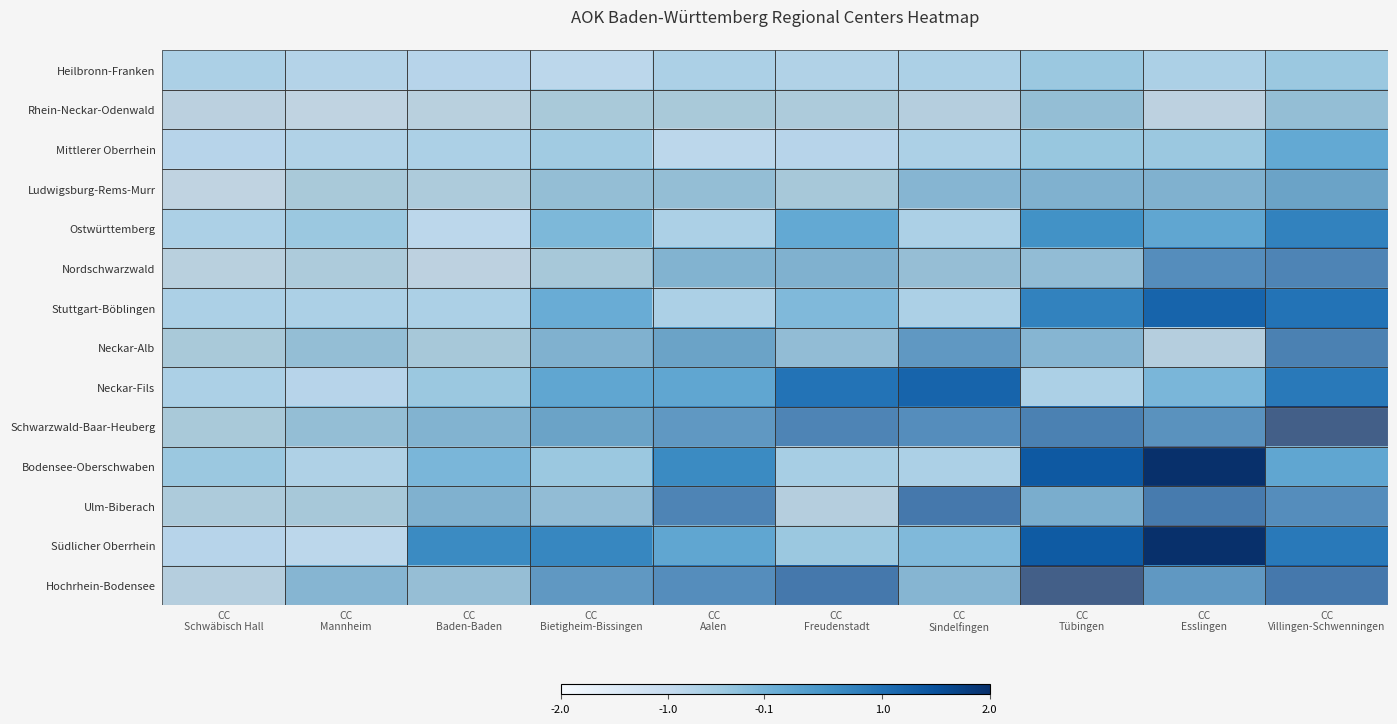

Count the number of categories in the chart.

10